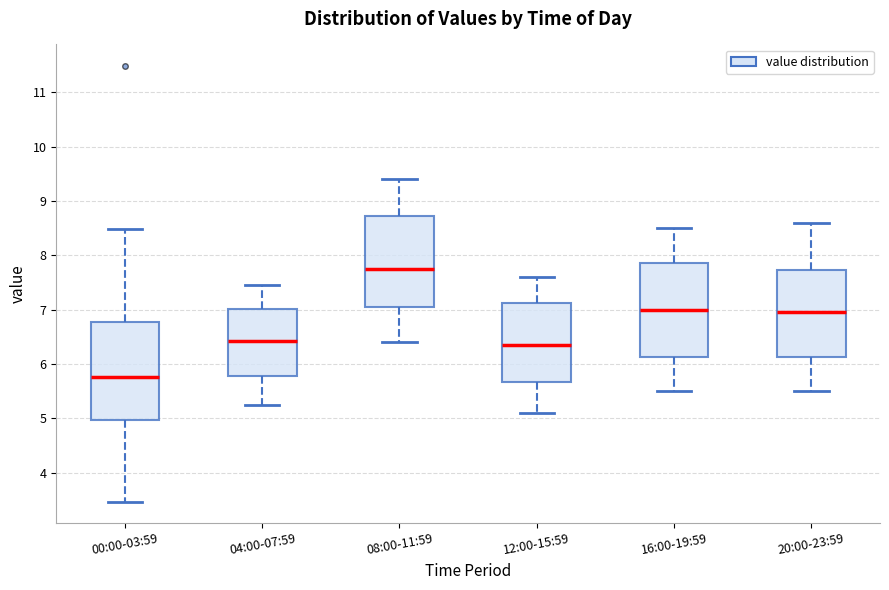

Reading left to right, transcribe this box plot: for each box, give where its median line is, the range the box spans, and where its two whiskers end, as read against the y-axis. The values are not printed on the chart, so give them approximately, as read against the axis.

00:00-03:59: median 5.8, box 5.0 to 6.8, whiskers 3.5 to 8.5
04:00-07:59: median 6.4, box 5.8 to 7.0, whiskers 5.3 to 7.5
08:00-11:59: median 7.8, box 7.1 to 8.7, whiskers 6.4 to 9.4
12:00-15:59: median 6.4, box 5.7 to 7.1, whiskers 5.1 to 7.6
16:00-19:59: median 7.0, box 6.1 to 7.9, whiskers 5.5 to 8.5
20:00-23:59: median 7.0, box 6.1 to 7.7, whiskers 5.5 to 8.6